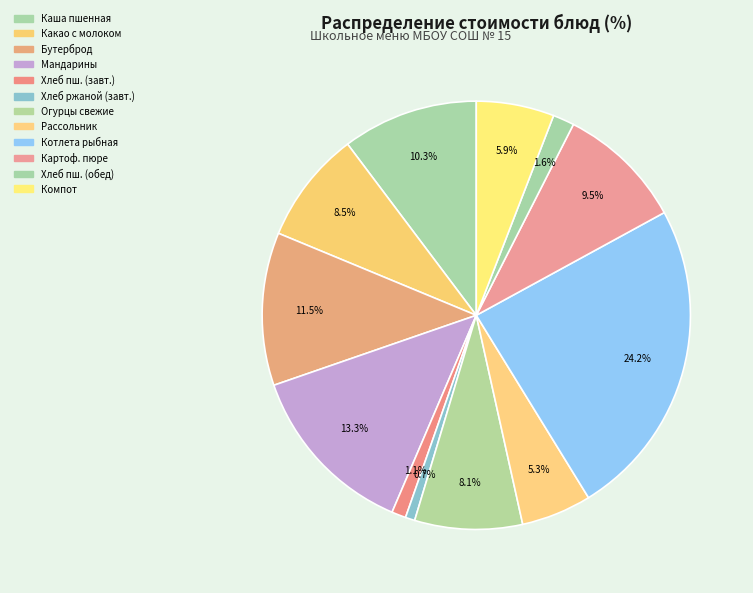

How many segments does this pie chart have?

12